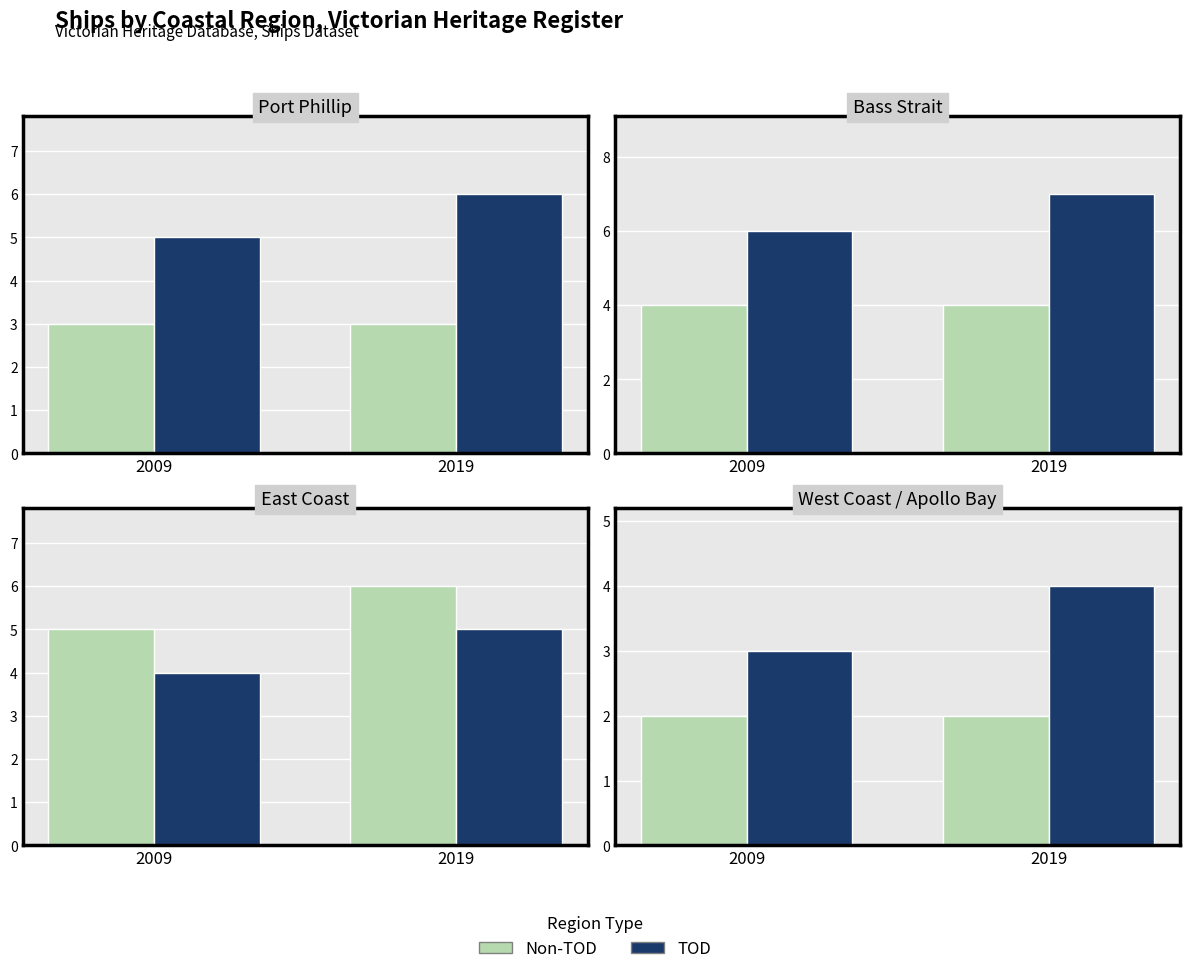

What is the value of the Non-TOD bar at the 2nd from the left?

2